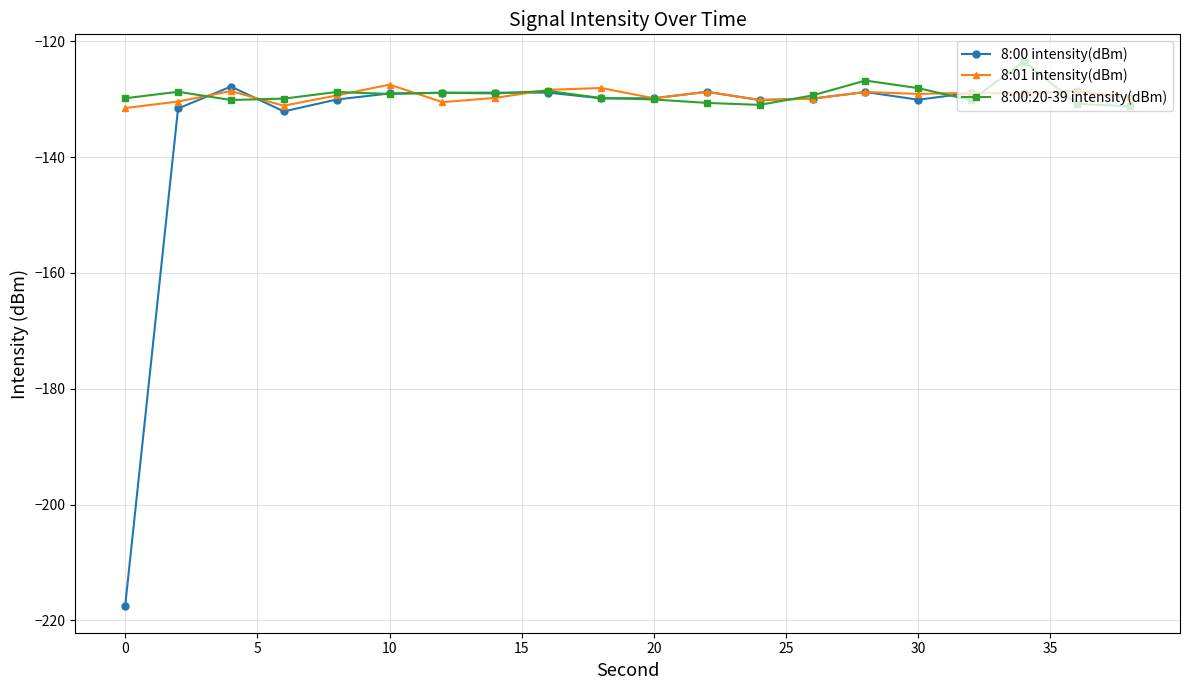

Does the chart have visible grid lines?

Yes